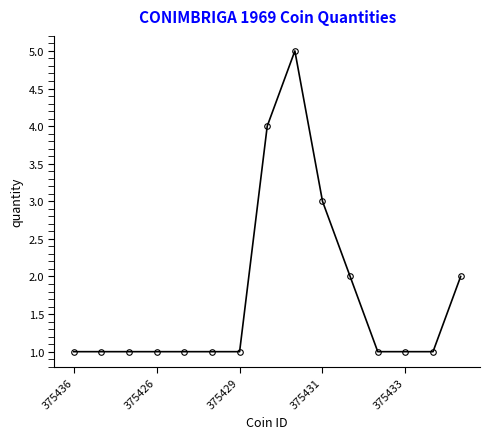

What is the difference between the maximum and minimum values?

4